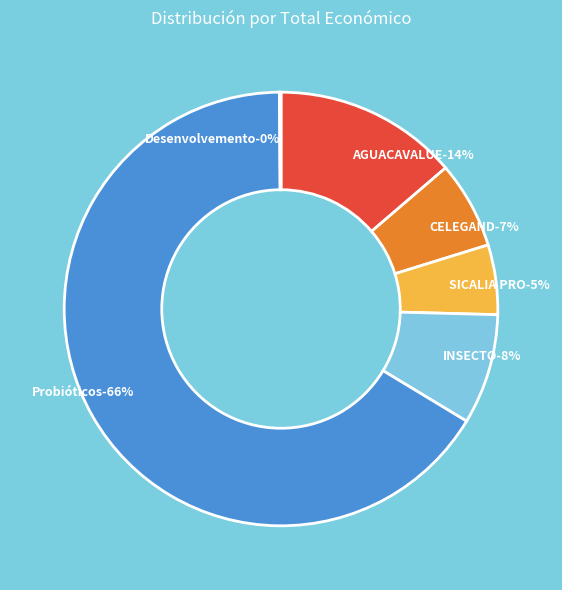

What is the change in value from CELEGAND to SICALIA PRO?

-54760